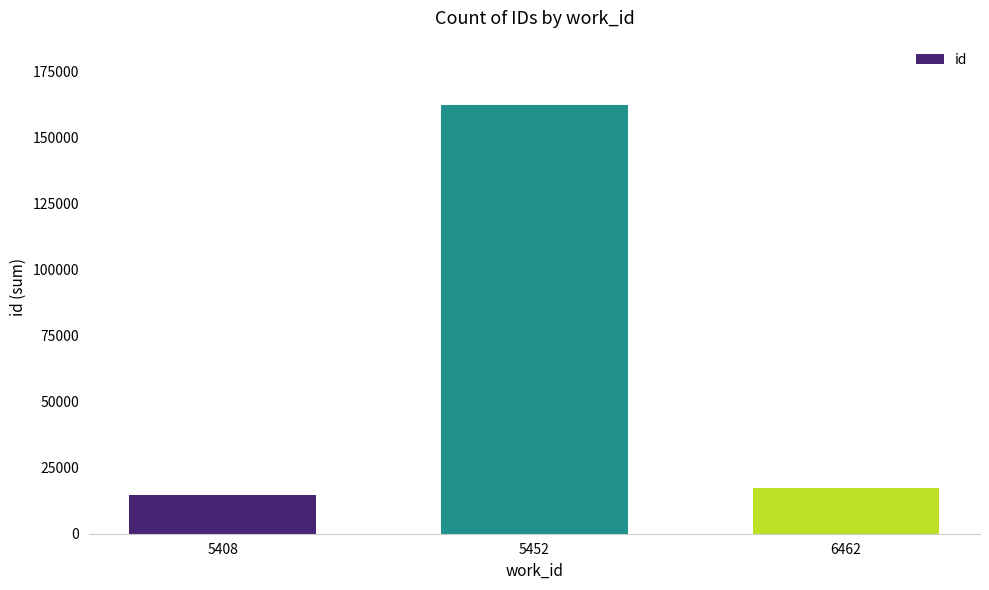

What is the smallest value displayed?

14508